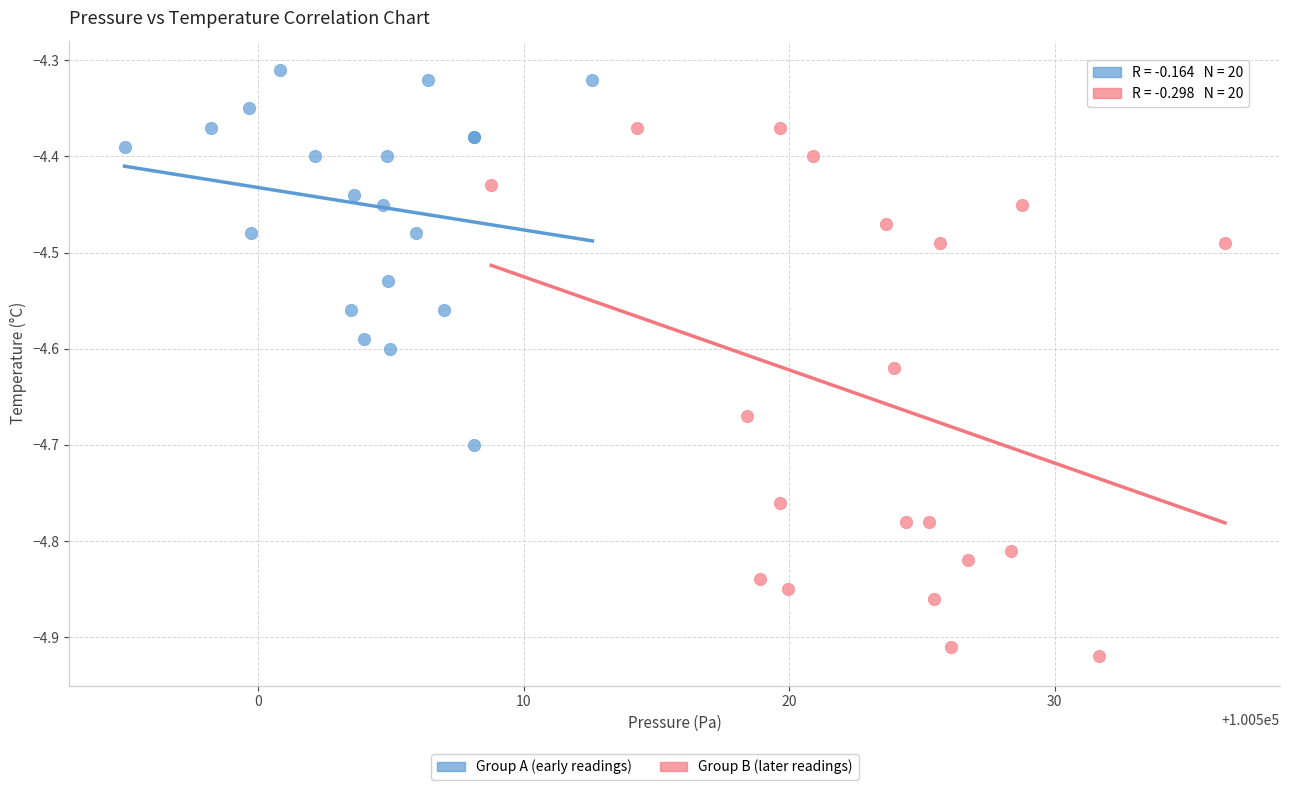

Which series reaches the minimum Y coordinate?

Group B (later readings)